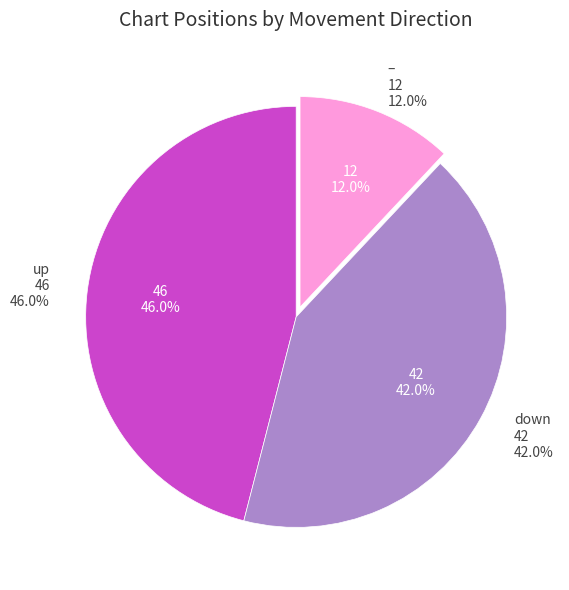

What percentage do - and down together represent?

54.0%